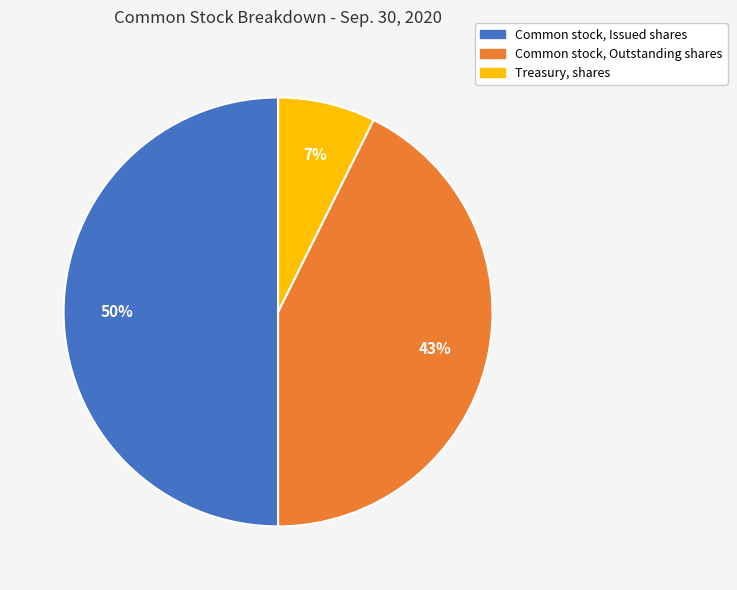

Rank the categories by value from highest to lowest.

Common stock, Issued shares, Common stock, Outstanding shares, Treasury, shares